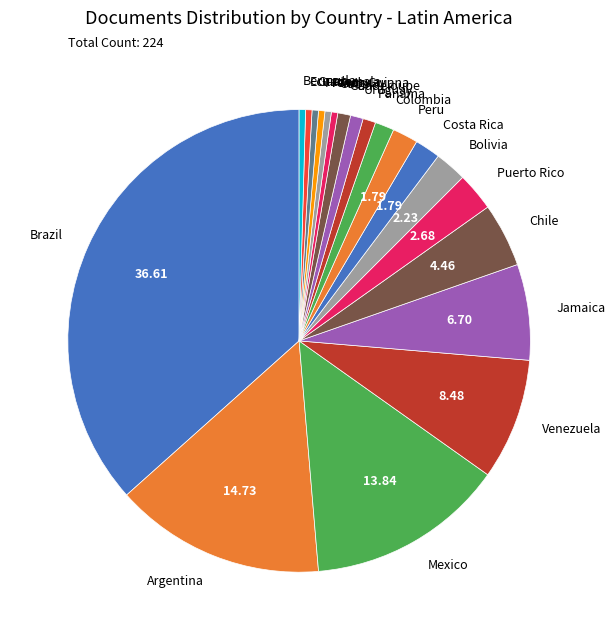

Is the sum of Bermuda and Guadeloupe greater than half?

No